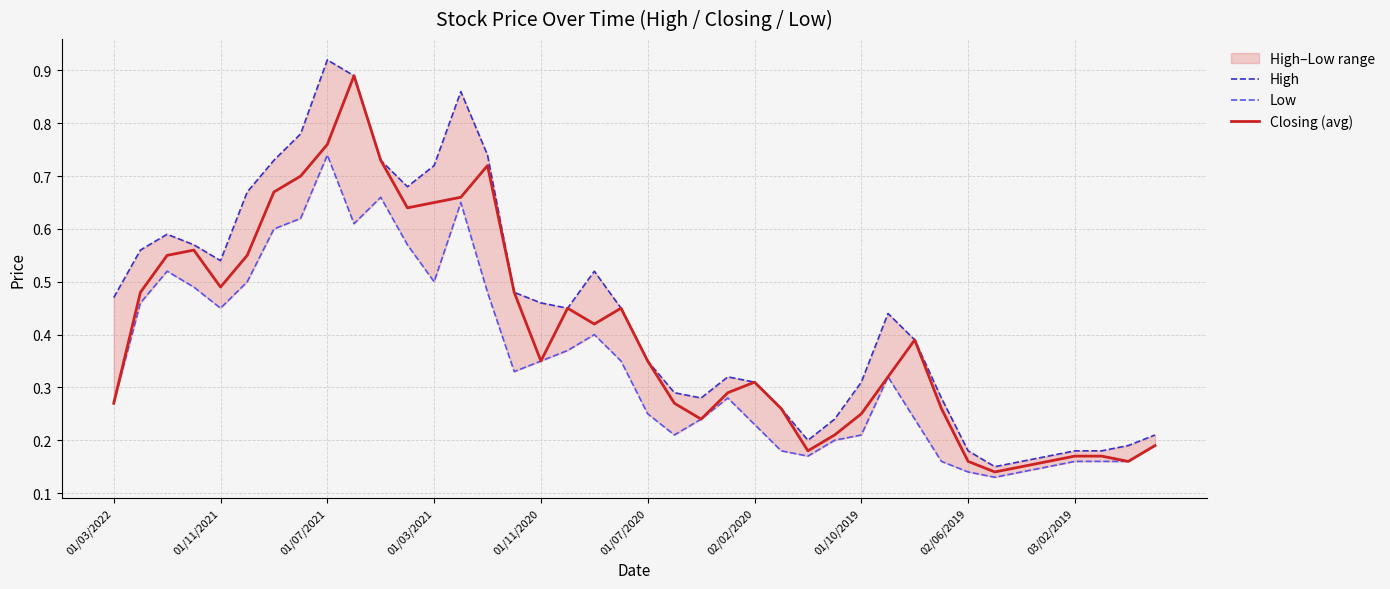

Where is High nearest to the value 0?

33